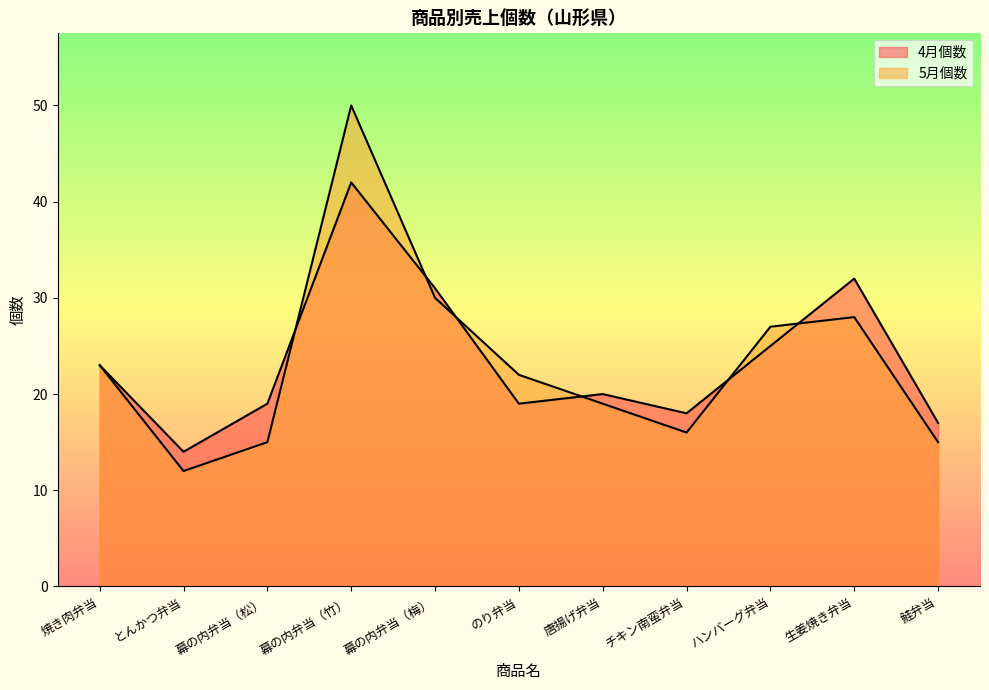

What is the difference between the maximum and second lowest values in the 5月個数 series?

35